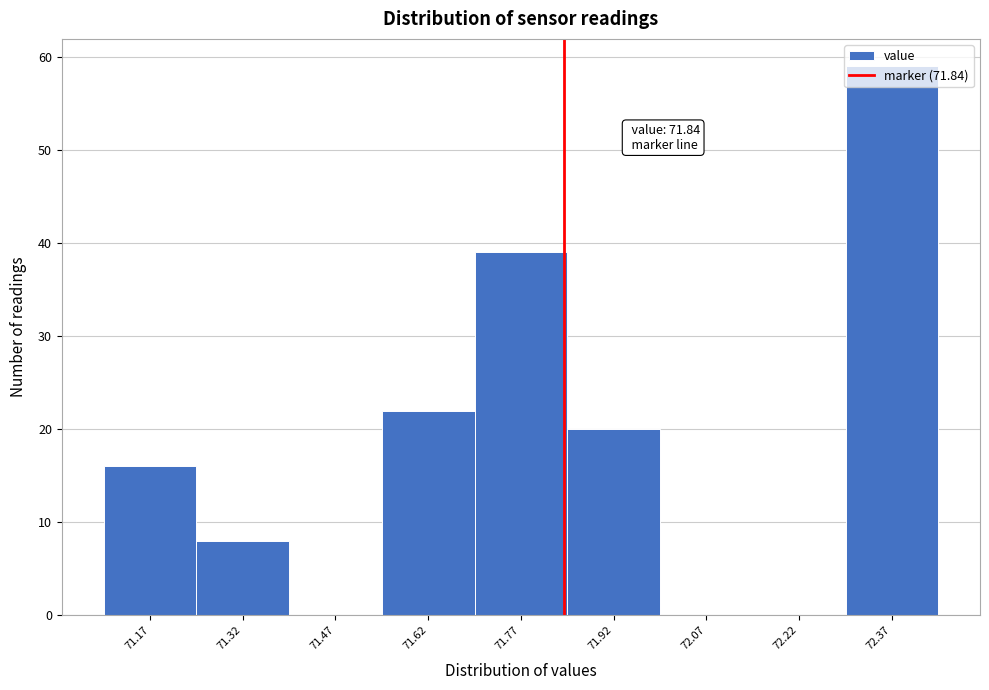

Over which range of the x-axis is the bar tallest?

72.295 to 72.445